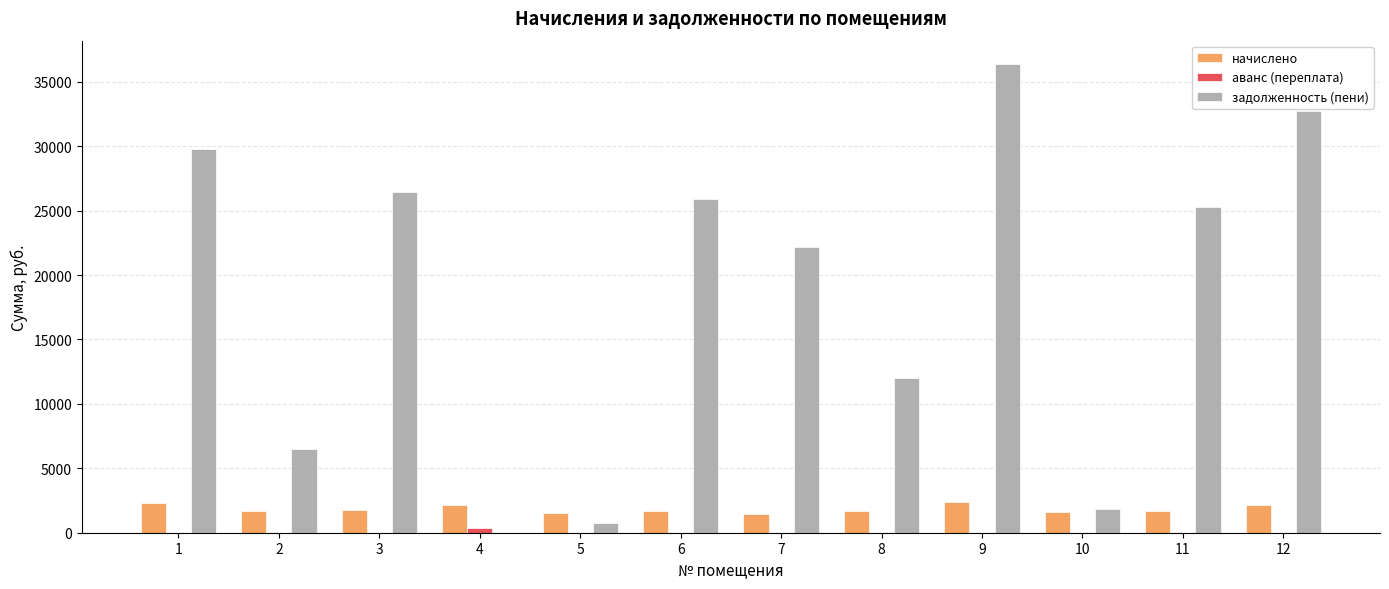

The value of задолженность (пени) at 1 is 29792.1. True or false?

True